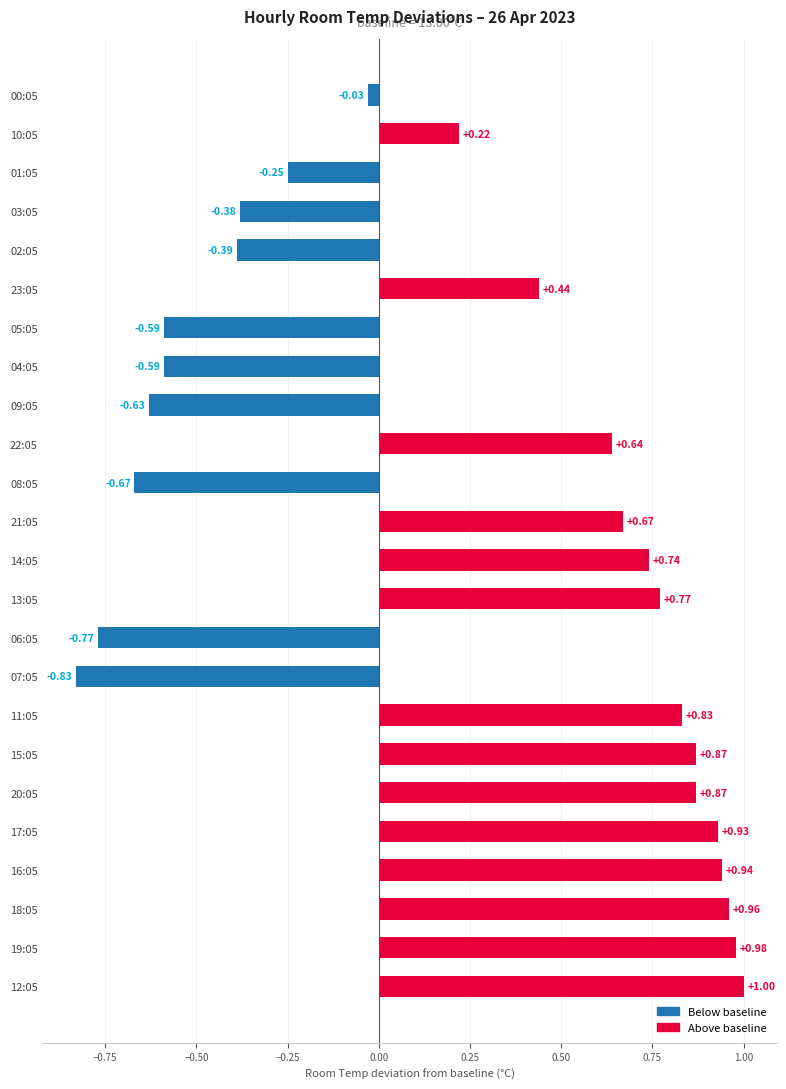

What is the difference between the maximum and minimum values?

1.8